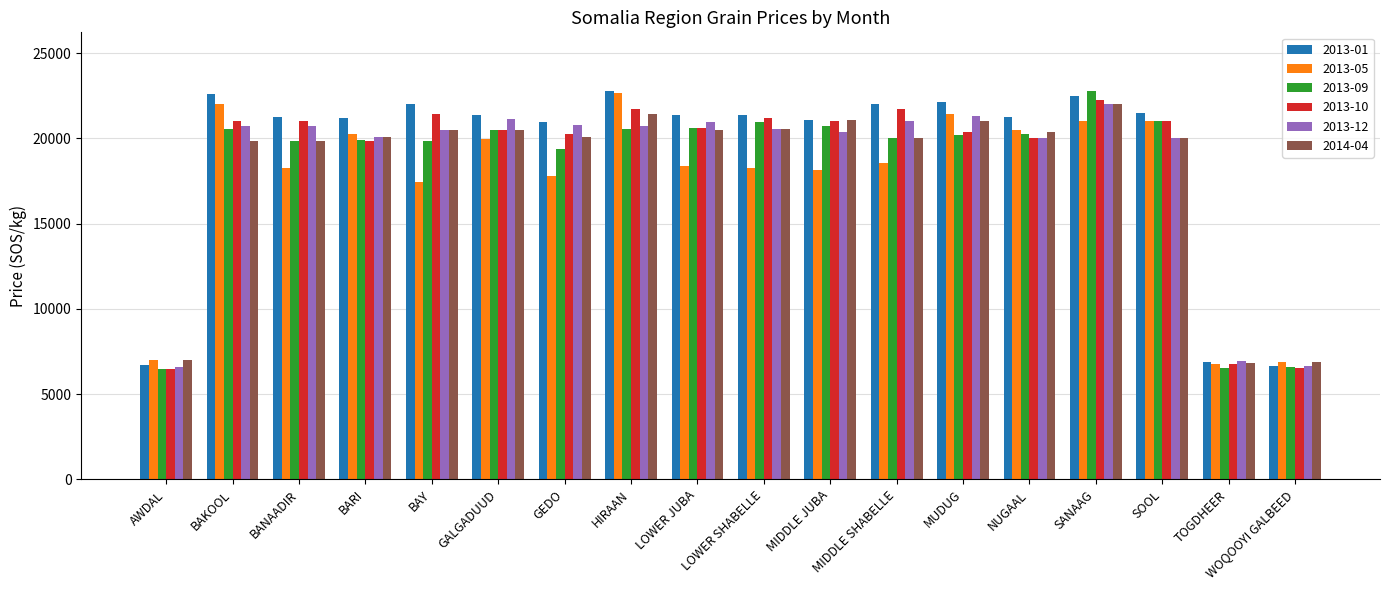

Is it true that 2013-05 equals 8961.3 at MIDDLE JUBA?

False